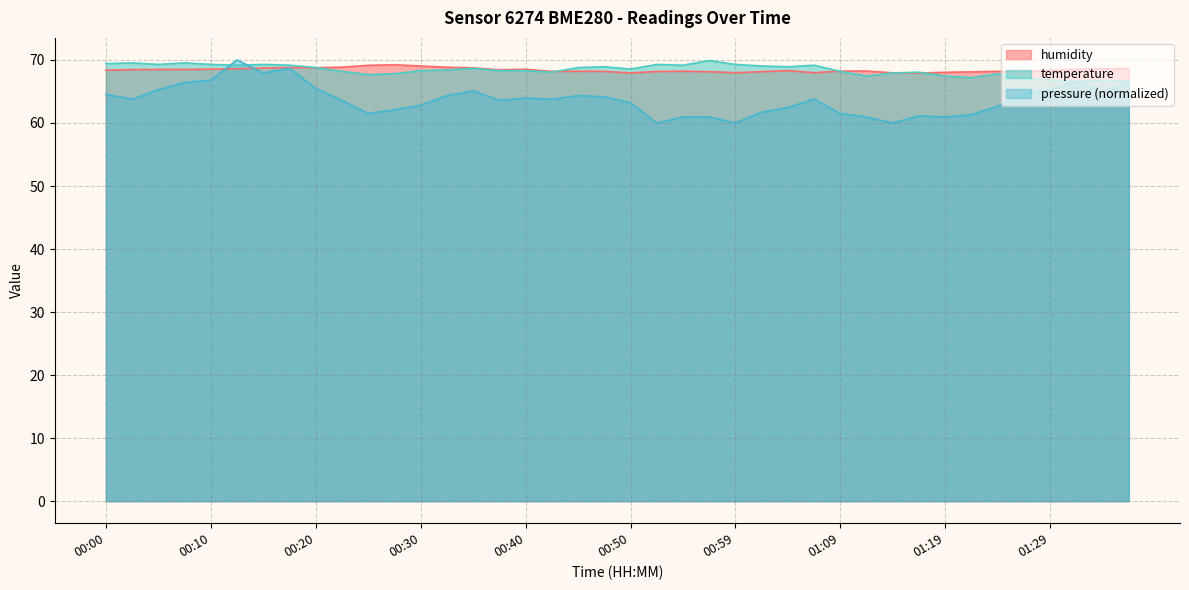

Where do temperature and humidity first cross each other?

00:20 and 00:23